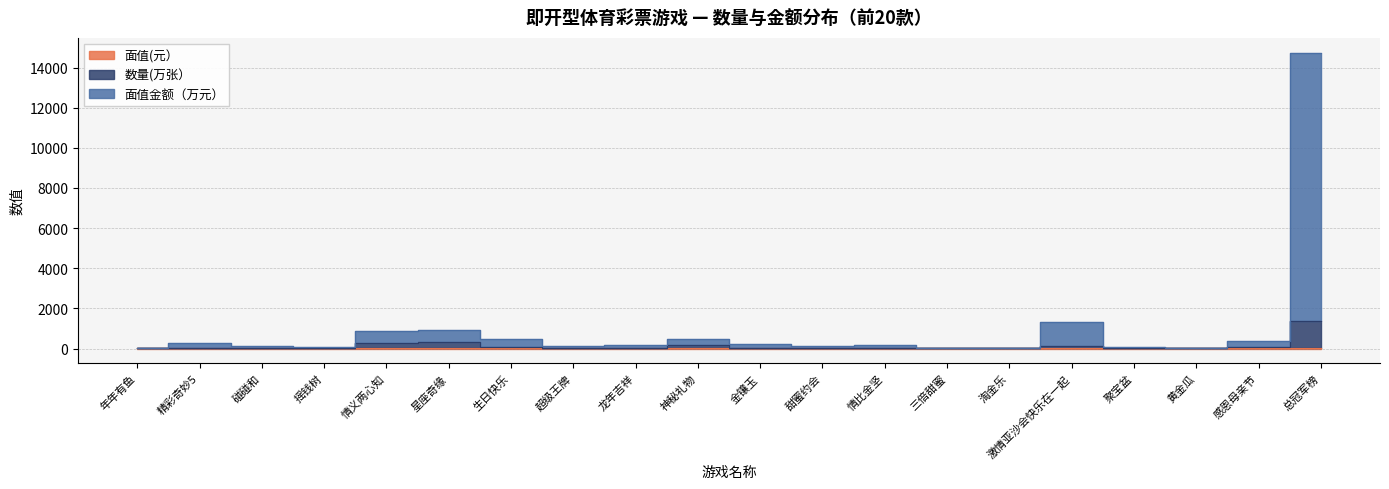

What position from the right is 情义两心知?

16